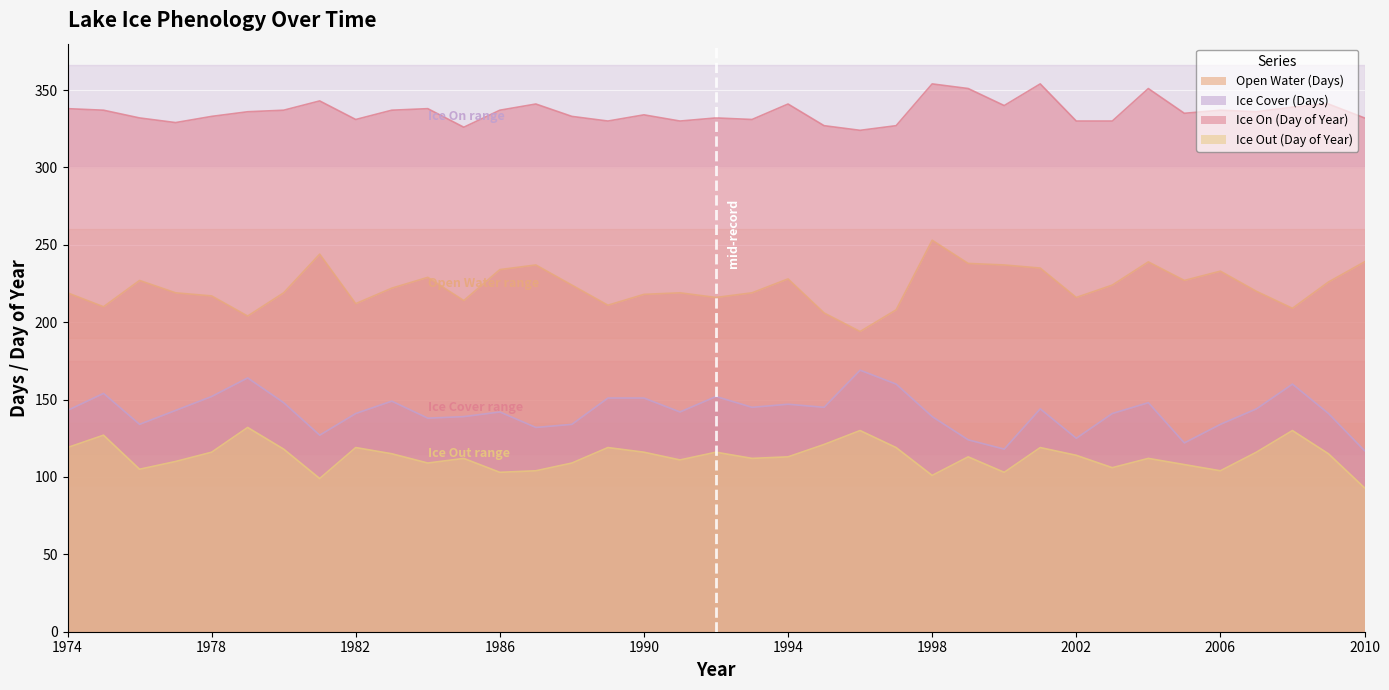

Which series has the largest range (max minus min)?

Open Water (Days)